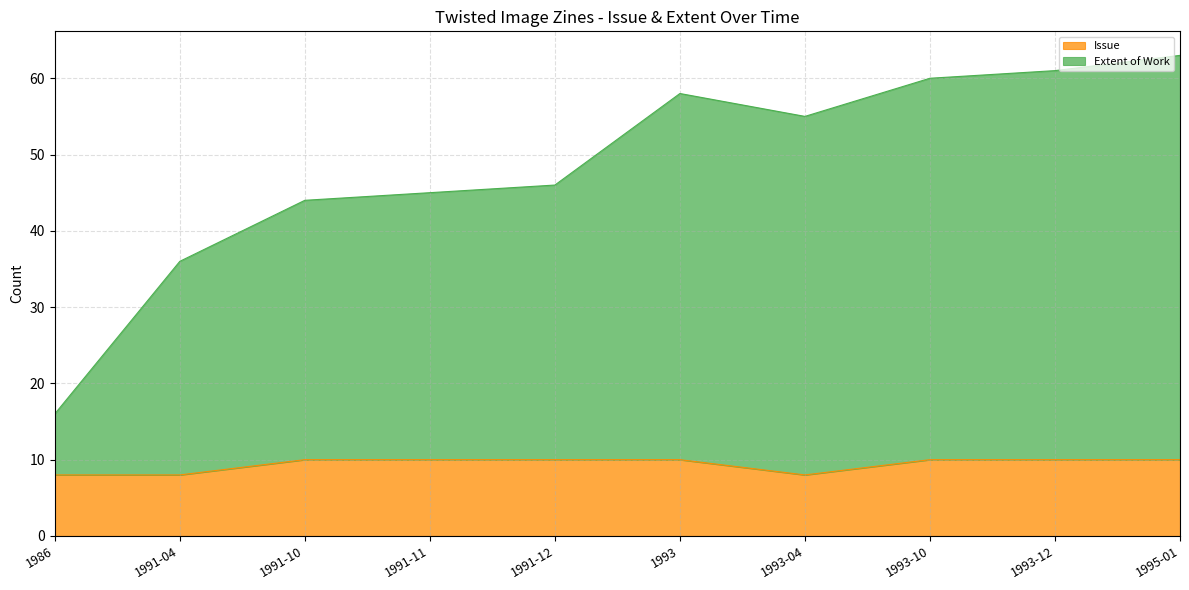

What is the minimum value for Issue?

8